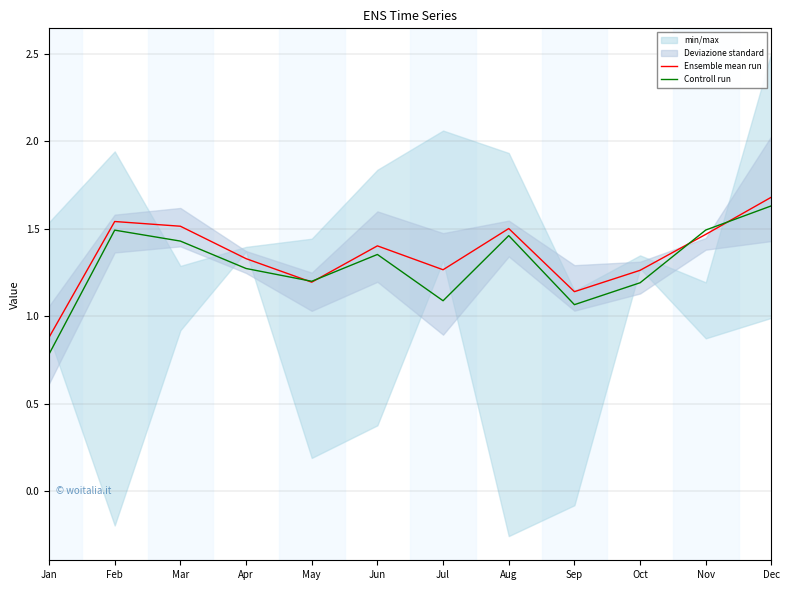

What is the difference between the maximum and second lowest values in the Ensemble mean run series?

0.5